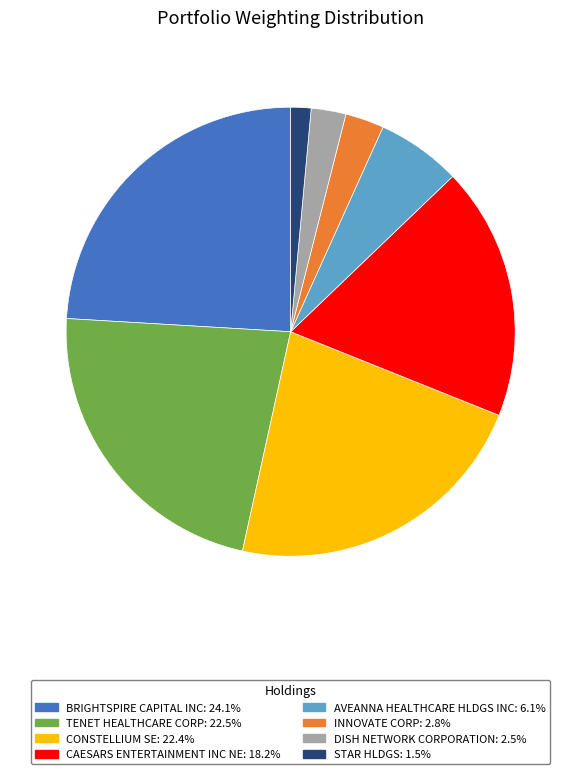

Count the number of slices in the pie.

8